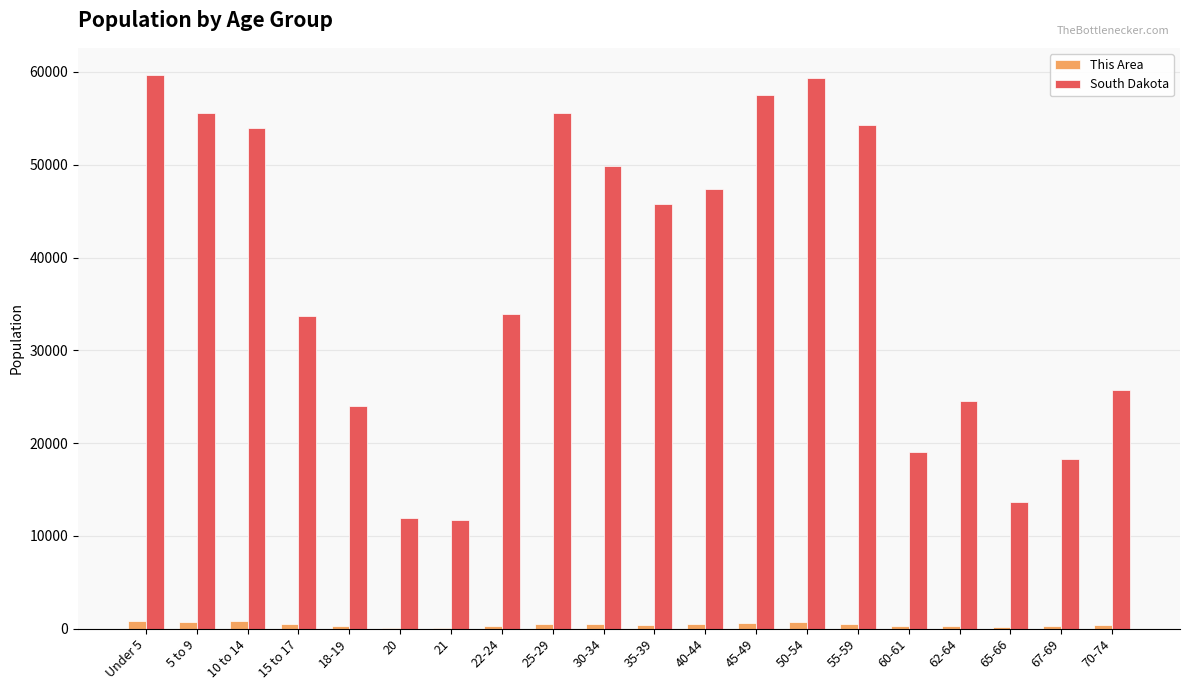

Is the value of South Dakota at 55-59 greater than the value of This Area at 55-59?

Yes